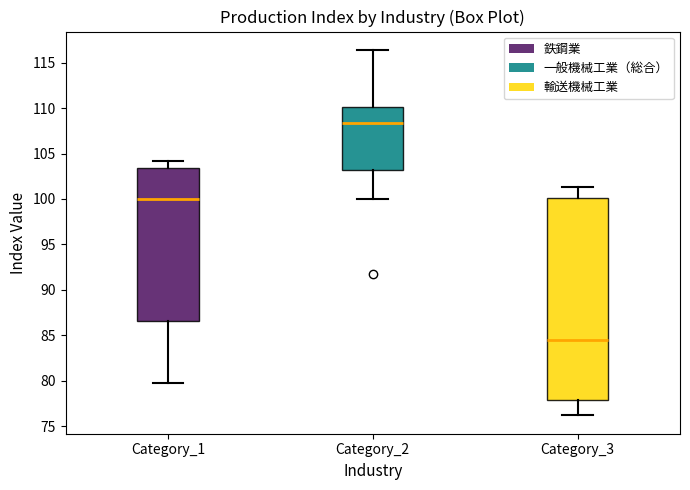

Reading left to right, read every box against the y-axis: the position of its median line, the range the box covers, and the ends of its whiskers. The values are not printed on the chart, so give them approximately, as read against the axis.

Category_1: median 100.0, box 86.5 to 103.5, whiskers 80.0 to 104.0
Category_2: median 108.5, box 103.0 to 110.0, whiskers 100.0 to 116.5
Category_3: median 84.5, box 78.0 to 100.0, whiskers 76.0 to 101.5